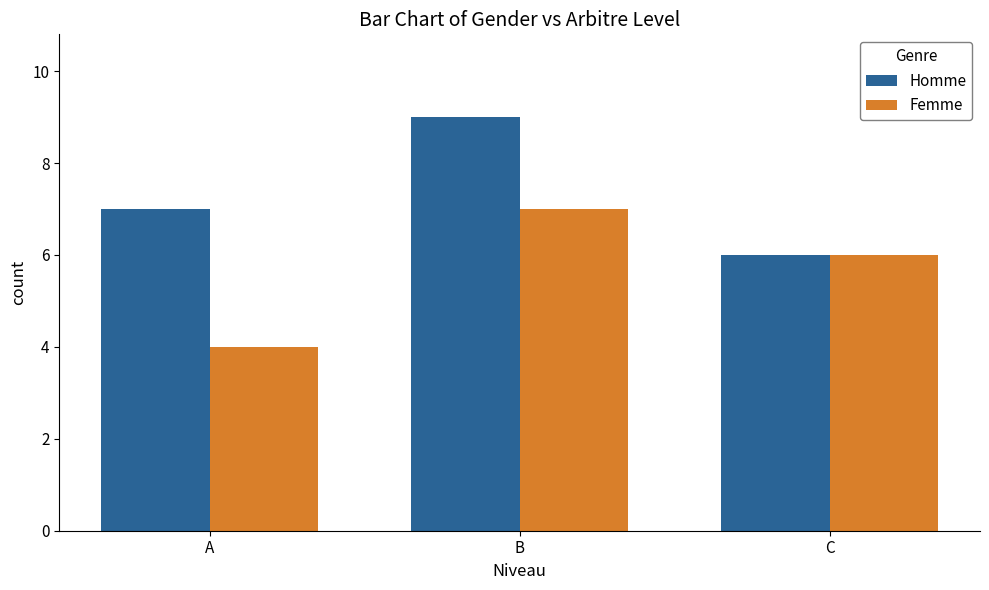

List the series in order of their overall mean, highest first.

Homme, Femme